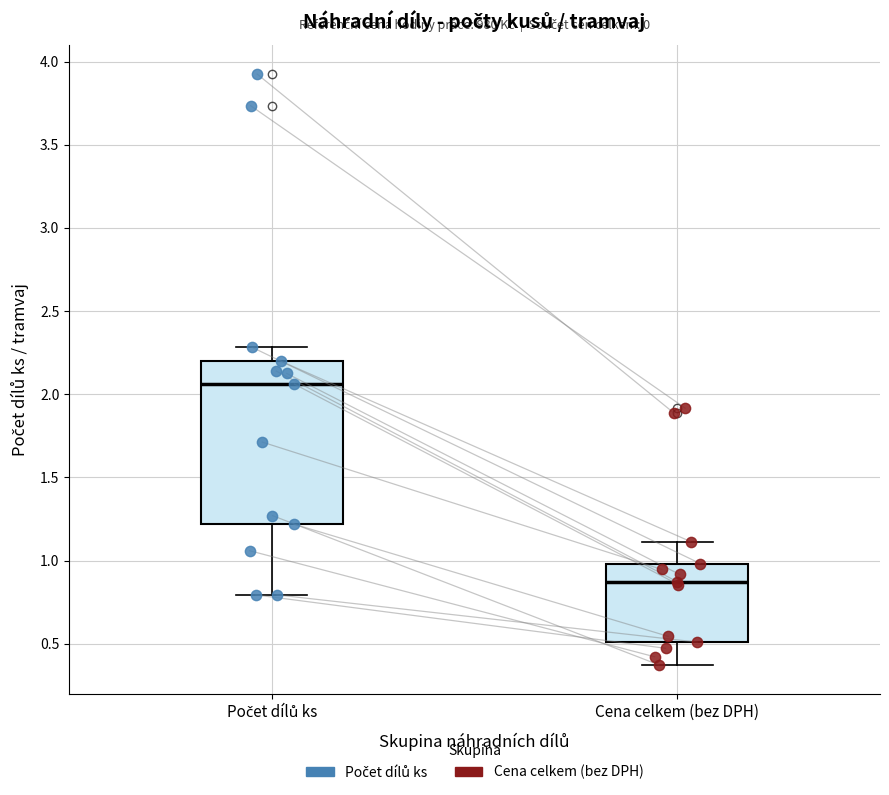

Reading left to right, transcribe this box plot: for each box, give where its median line is, the range the box spans, and where its two whiskers end, as read against the y-axis. The values are not printed on the chart, so give them approximately, as read against the axis.

Počet dílů ks: median 2.05, box 1.20 to 2.20, whiskers 0.80 to 2.30
Cena celkem (bez DPH): median 0.85, box 0.50 to 1.00, whiskers 0.35 to 1.10